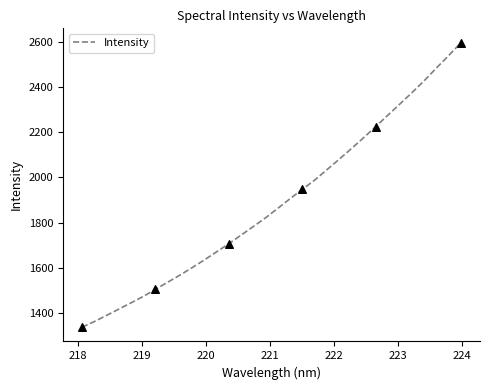

What is the difference between the maximum and minimum values?

1257.3